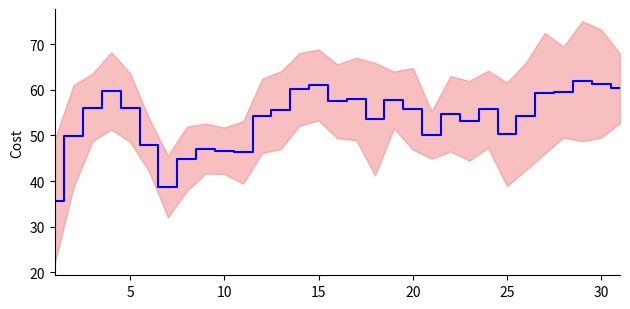

The value at 15 is 86.5. True or false?

False